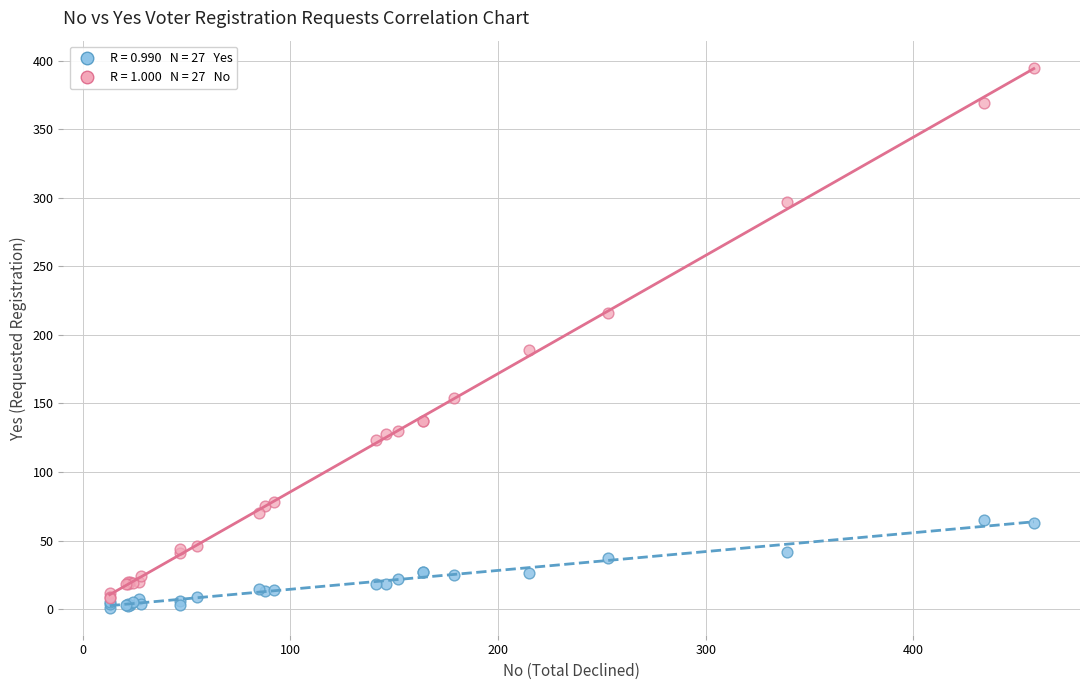

Across all series, what Y value is closest to 198?

189